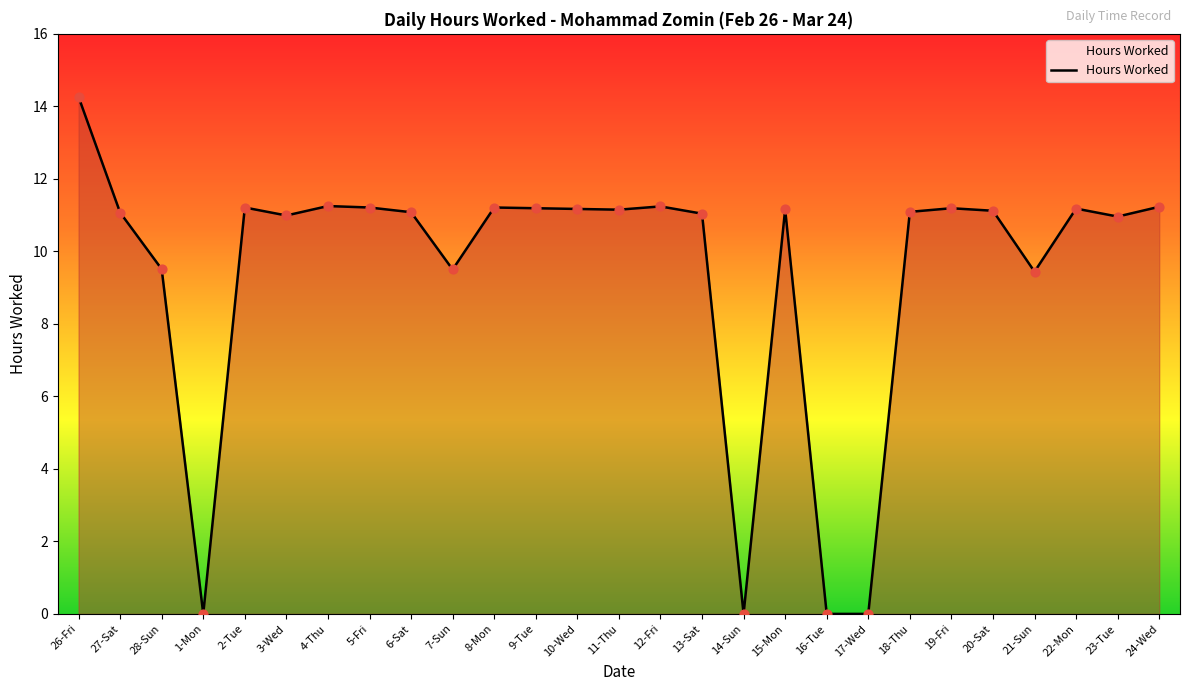

What is the ratio of the value at 12-Fri to the value at 20-Sat?

1.0